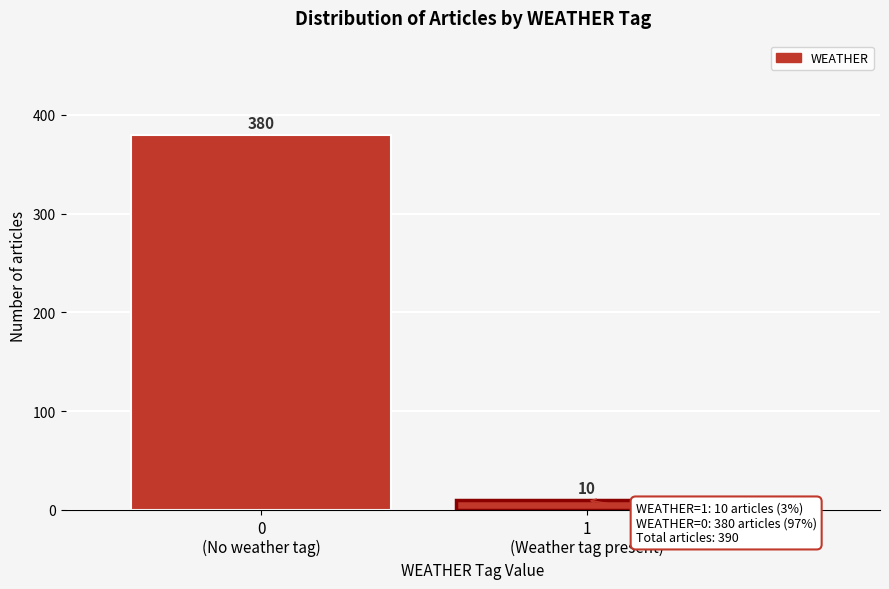

Reading left to right, extract all data points from this chart.

380	10